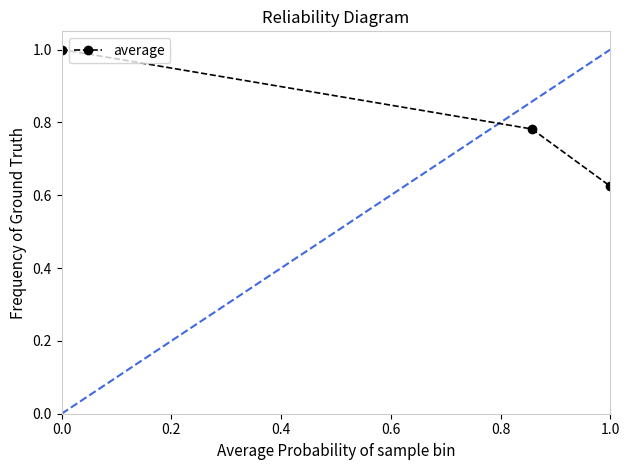

What is the difference between the maximum and minimum values?

0.4